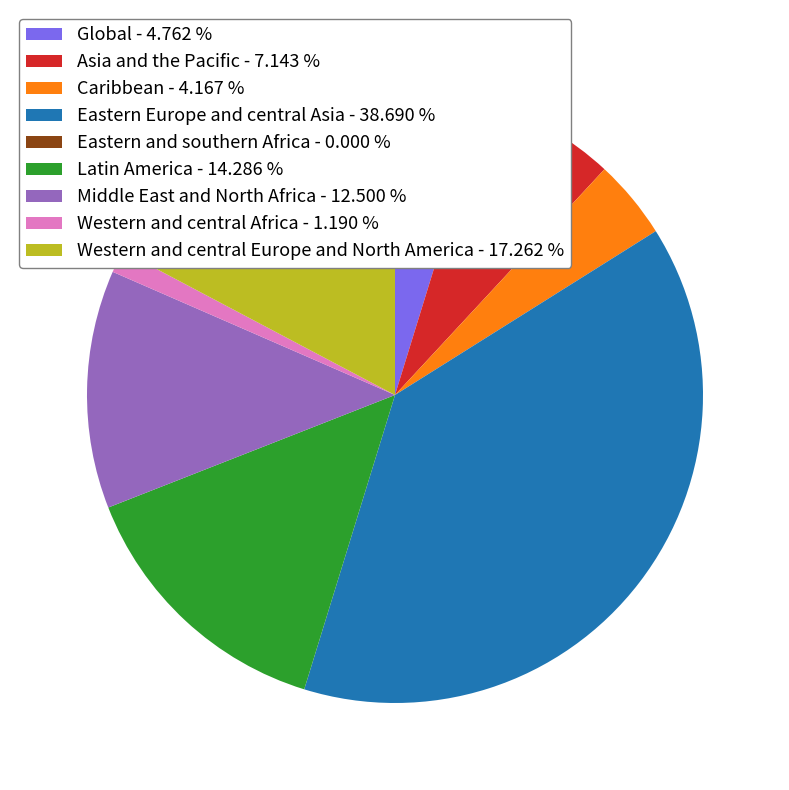

Combined, do Asia and the Pacific - 7.143 % and Caribbean - 4.167 % account for over 50%?

No